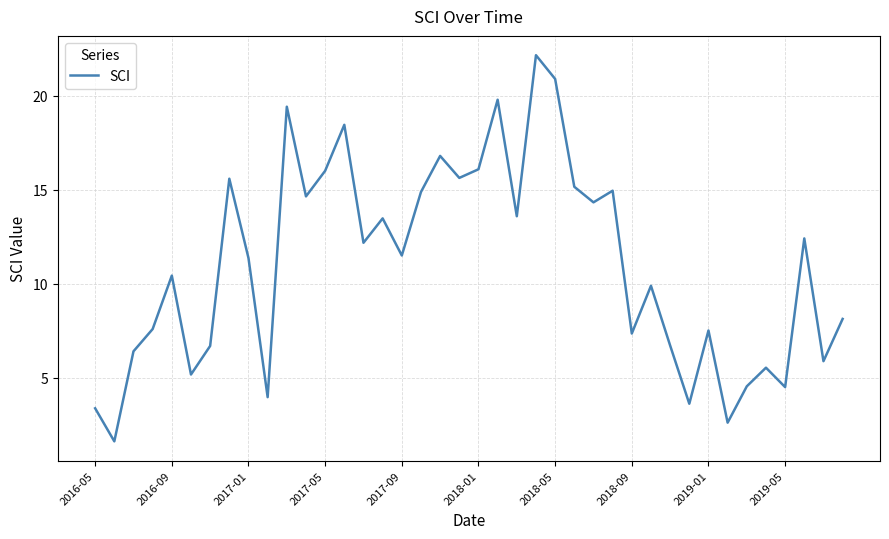

What is the smallest value displayed?

1.6